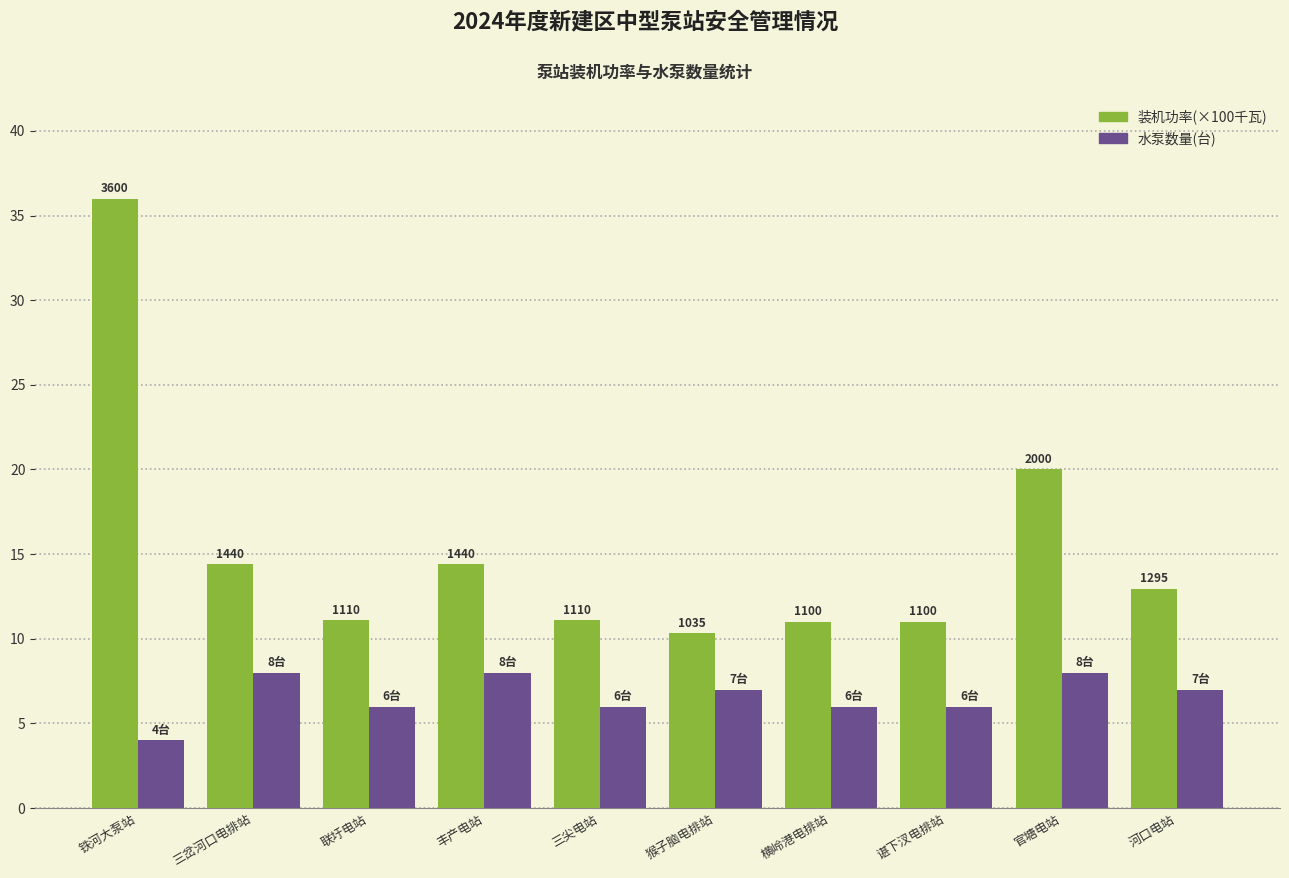

What is the value of the 水泵数量(台) bar at the 1st from the left?

4.0